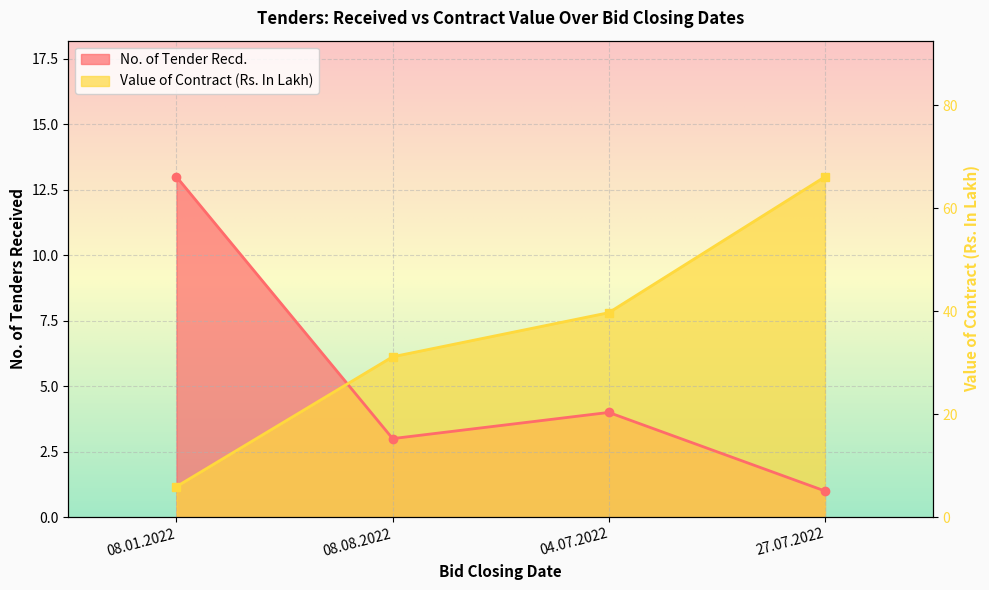

At 08.01.2022, list the series in order from largest to smallest.

No. of Tender Recd., Value of Contract (Rs. In Lakh)